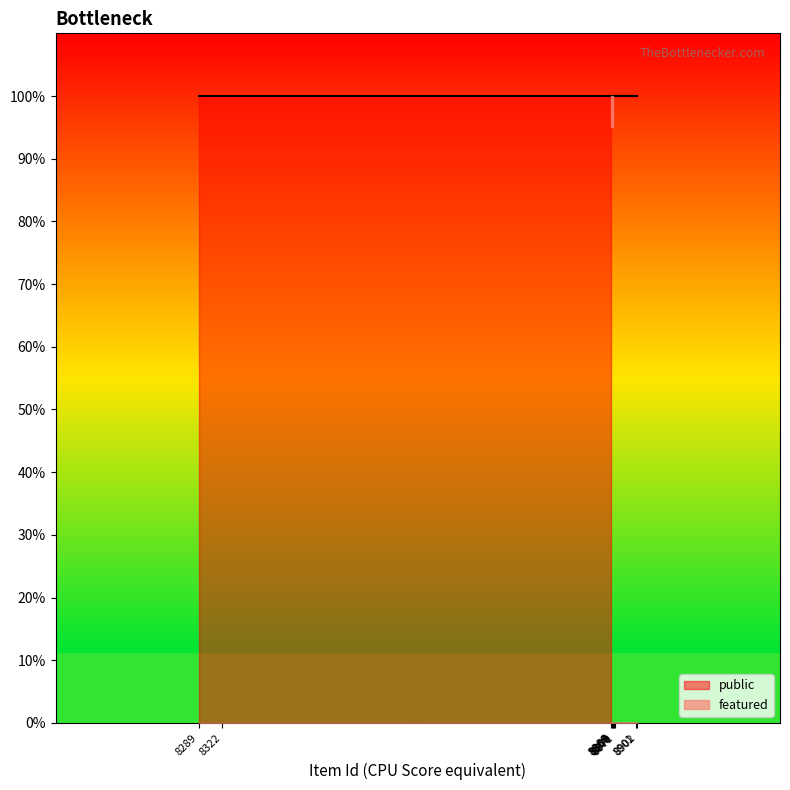

Read the public value at 8871.

1